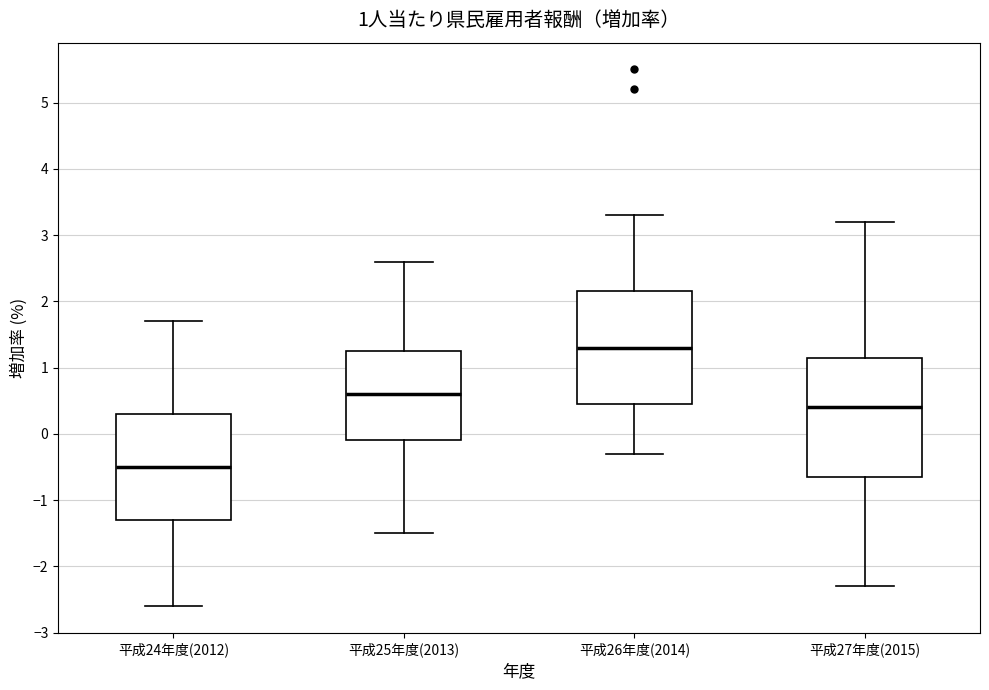

Which box has the highest median line?

平成26年度(2014)